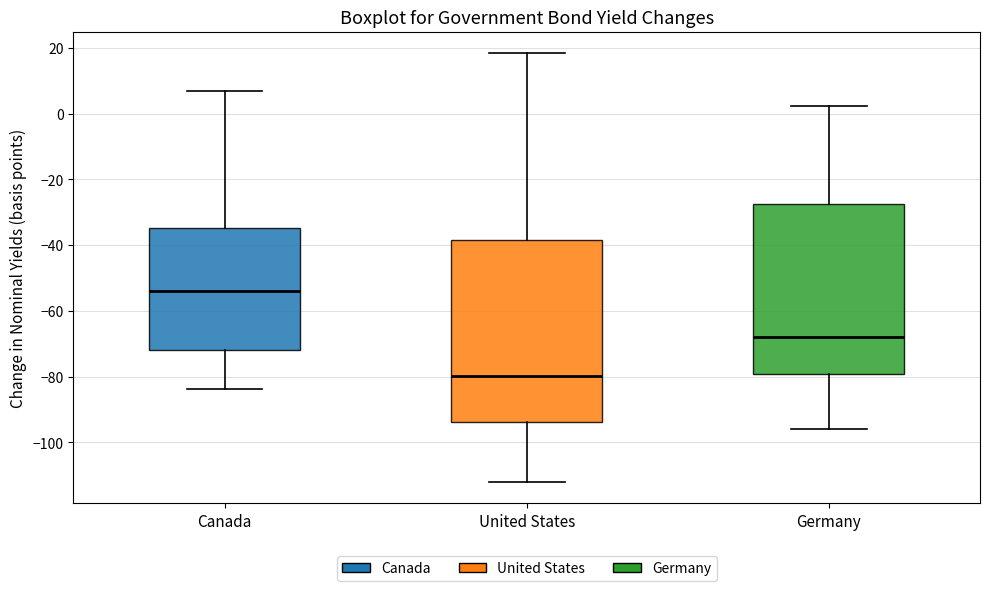

Which box has the highest median line?

Canada